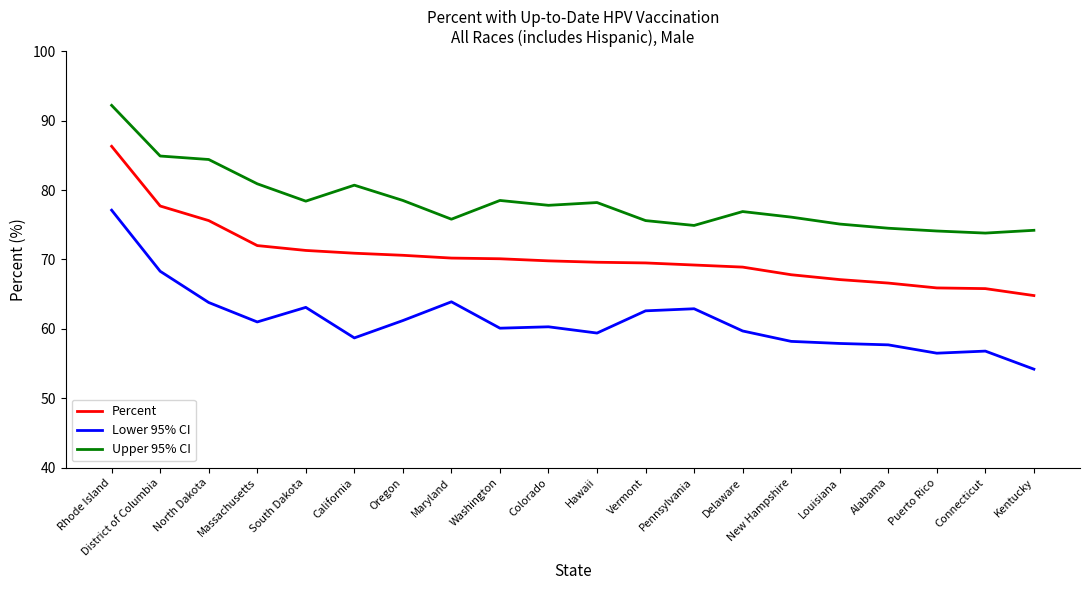

Is the value of Percent at Oregon greater than the value of Lower 95% CI at Massachusetts?

Yes